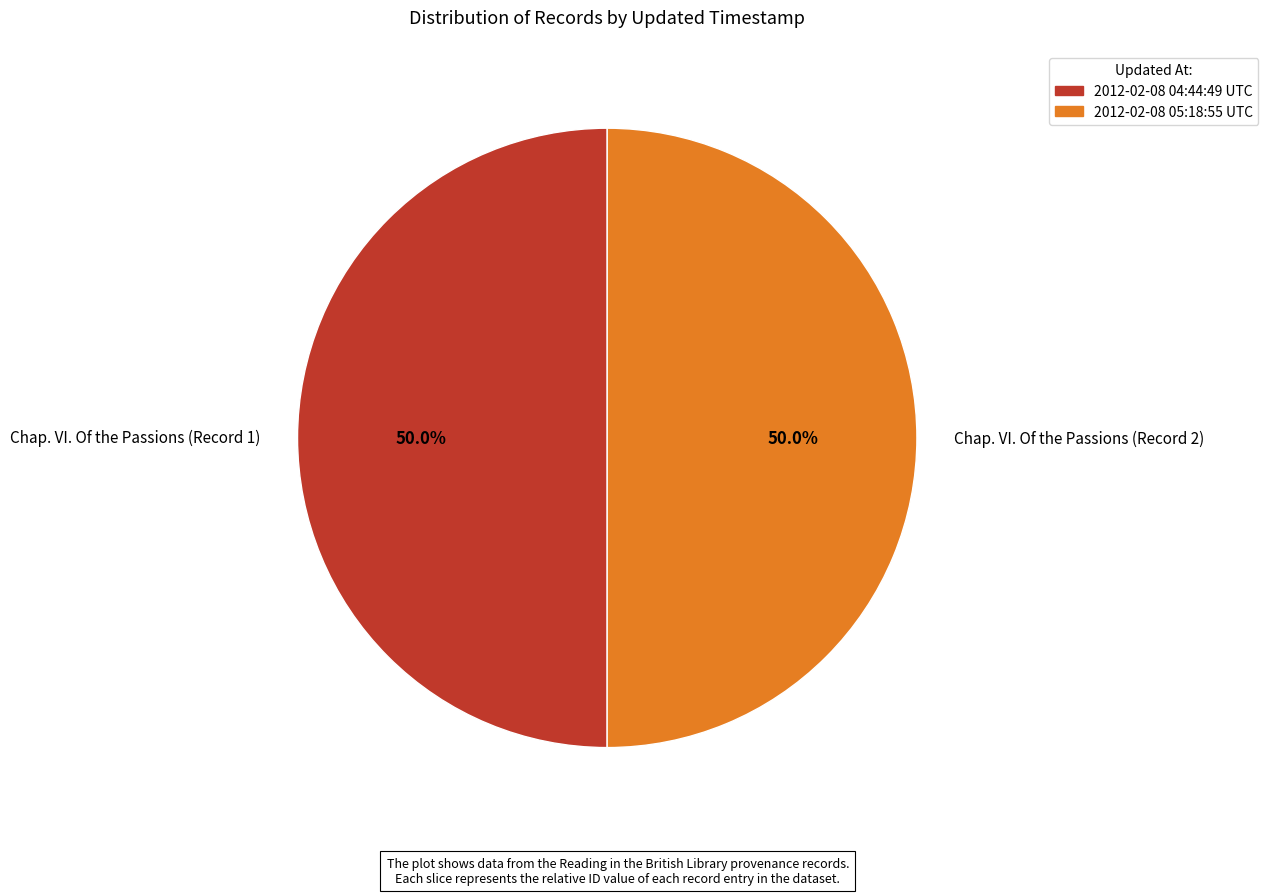

Count the number of slices in the pie.

2